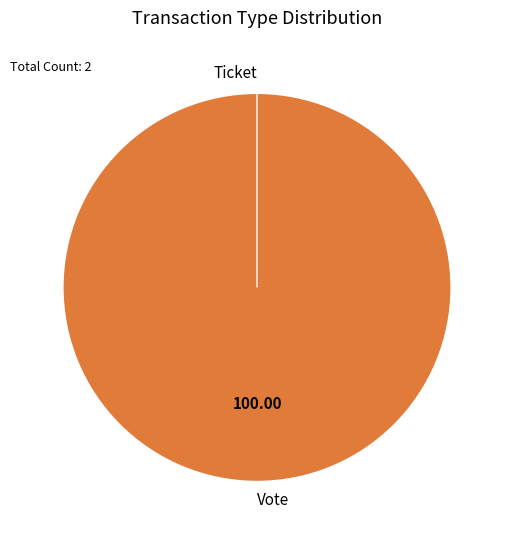

To the nearest percent, what is the combined percentage of Ticket and Vote?

100%